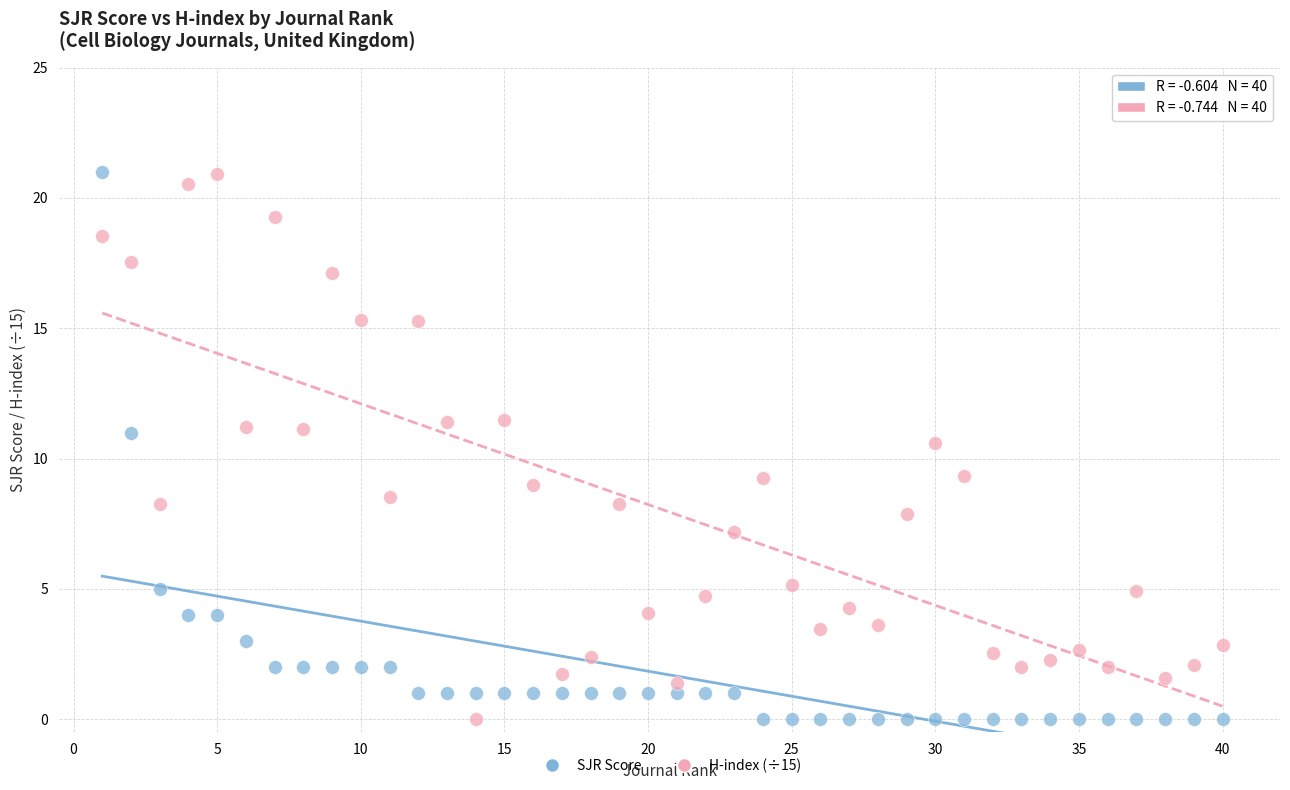

What is the X range (max minus min) for the scatter plot?

39.0